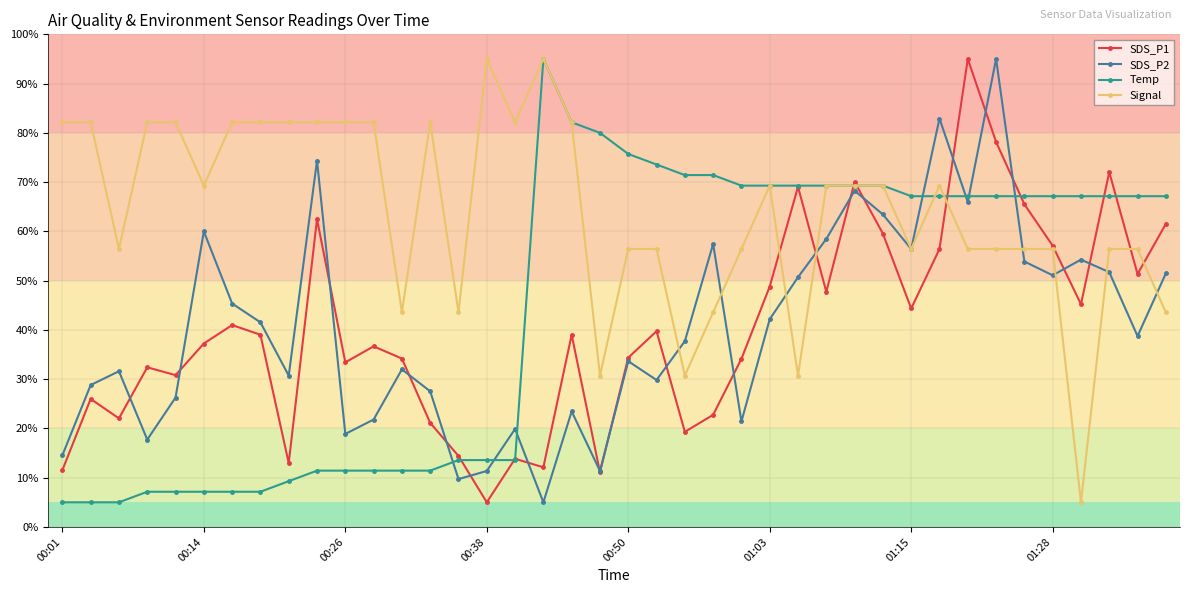

What is the highest value of the SDS_P1 series?

95.0